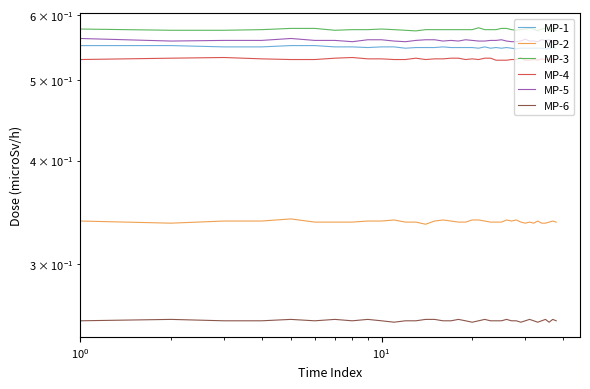

How many lines are shown in the chart?

6